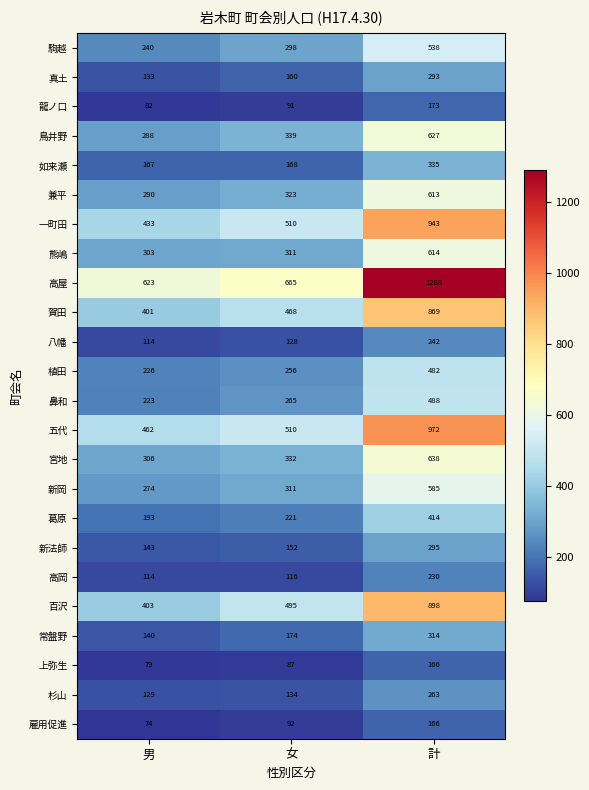

Which category has the lowest value across all series?

男